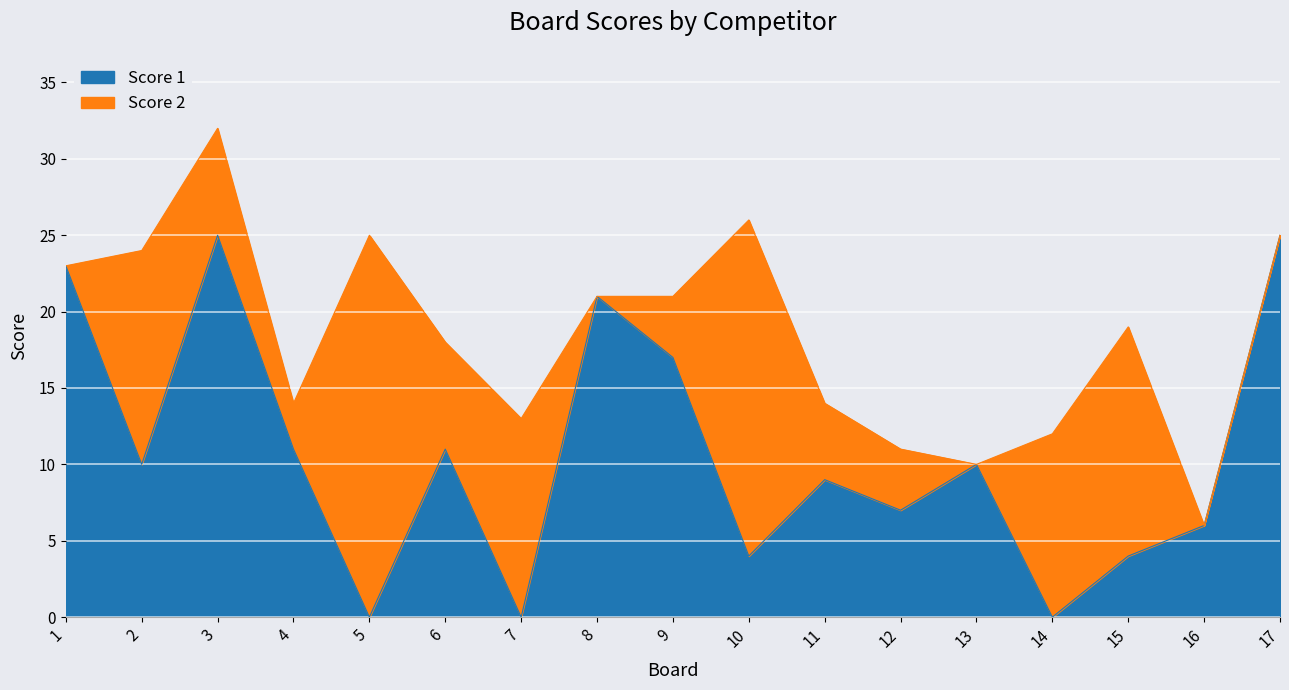

Approximately how many times larger is the value at 10 compared to 12?

0.6